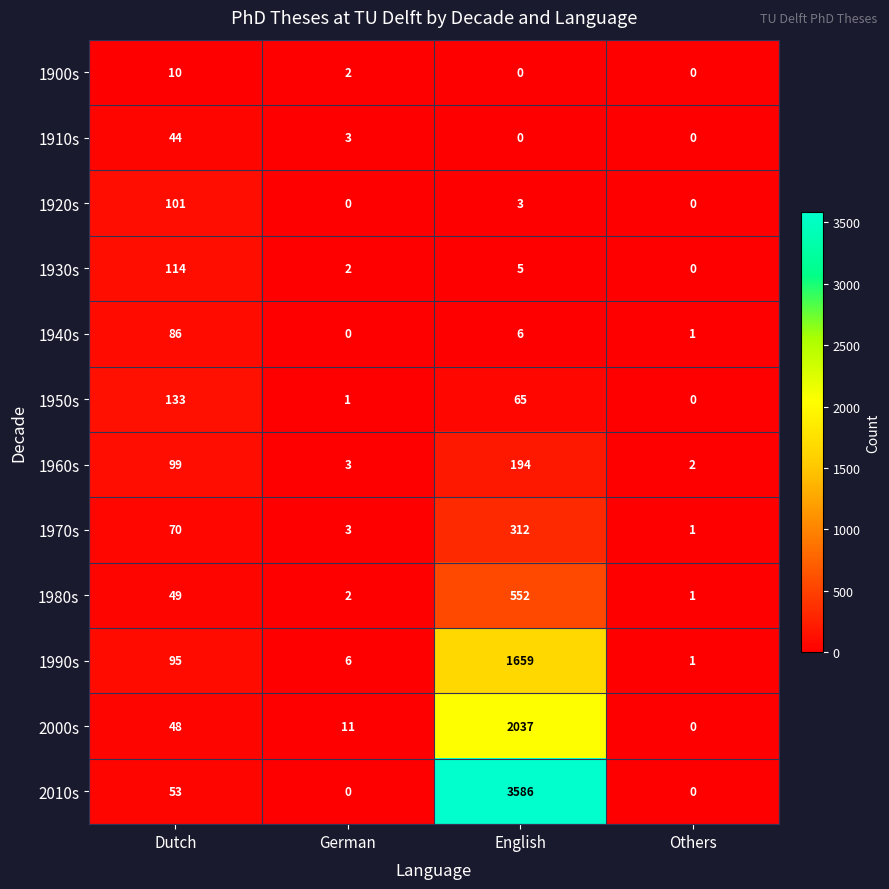

What is the spread (max minus min) of values at Dutch?

123